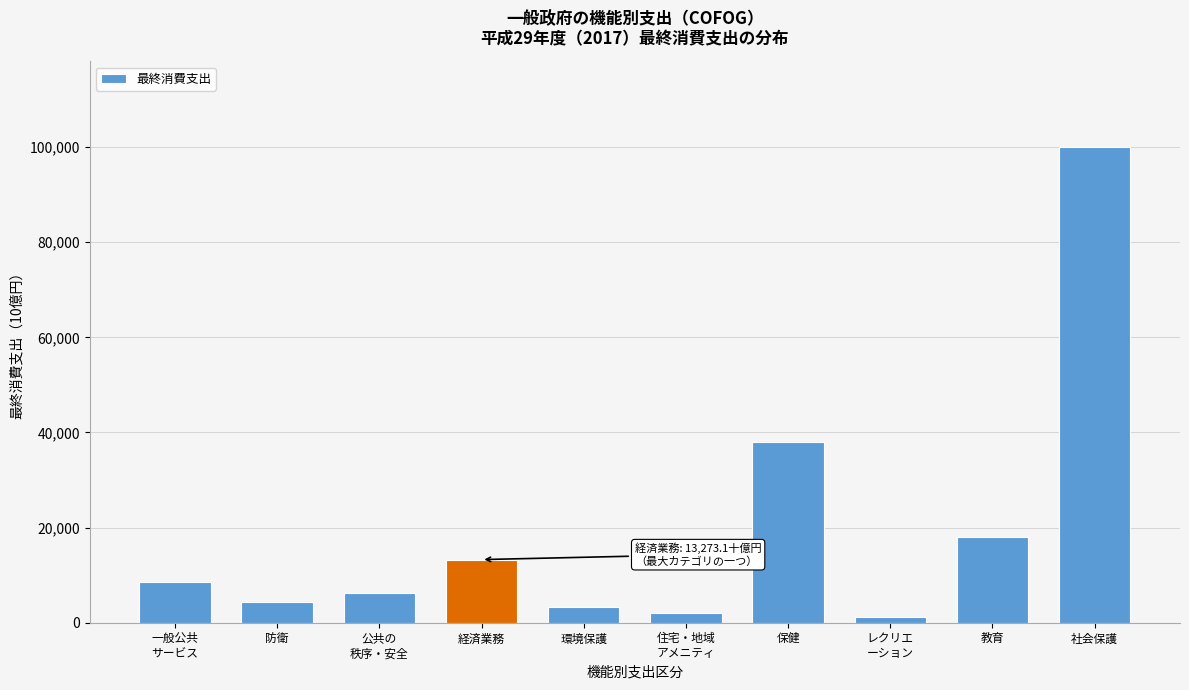

Reading left to right, what are all the values shown in this chart?

8629.2	4411.5	6171.5	13273.1	3365.3	2100.0	38000.0	1200.0	18000.0	100000.0